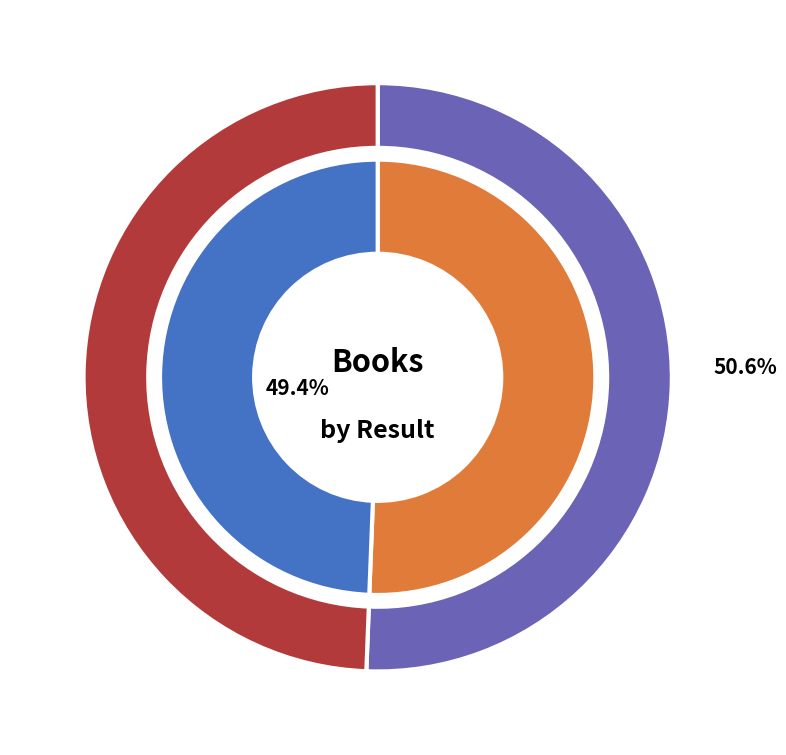

Combined, do 2 and 1 account for over 50%?

Yes